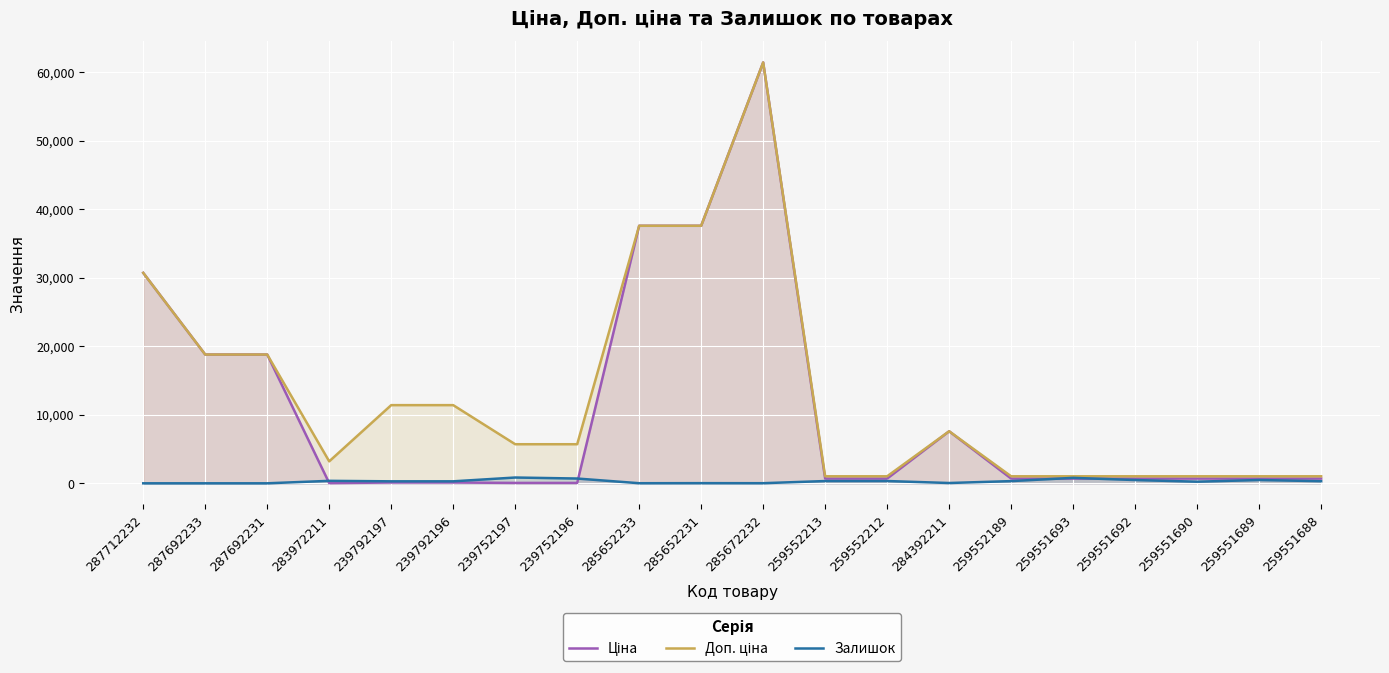

The Ціна series shows 414.5 at 259552189. True or false?

False